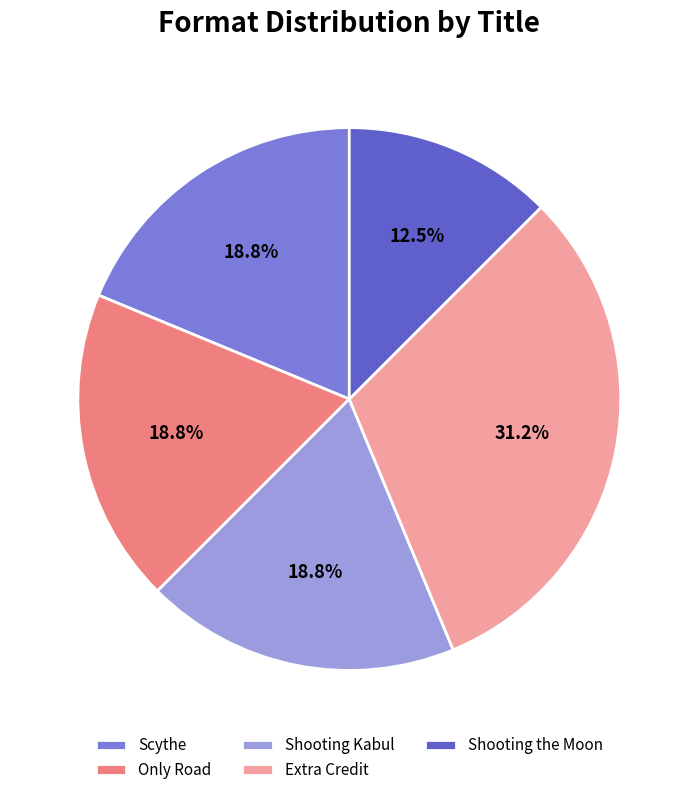

What is the ratio of the value at Shooting Kabul to the value at Extra Credit?

0.6